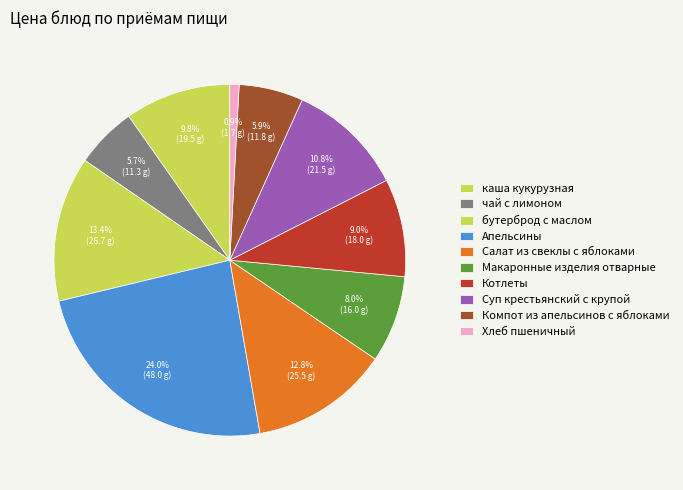

True or false: бутерброд с маслом accounts for 23% of the total.

False